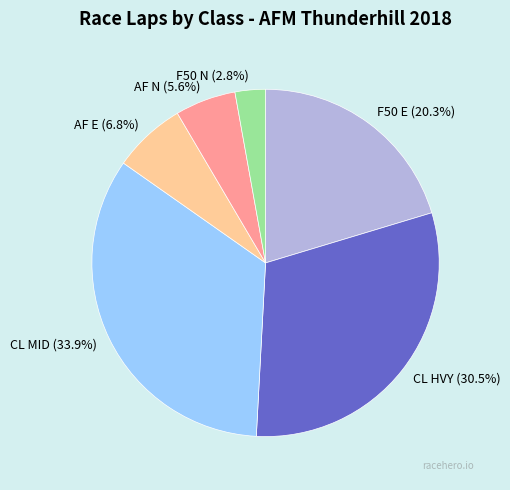

To the nearest percent, what is the difference between the largest and smallest slice percentages?

31%